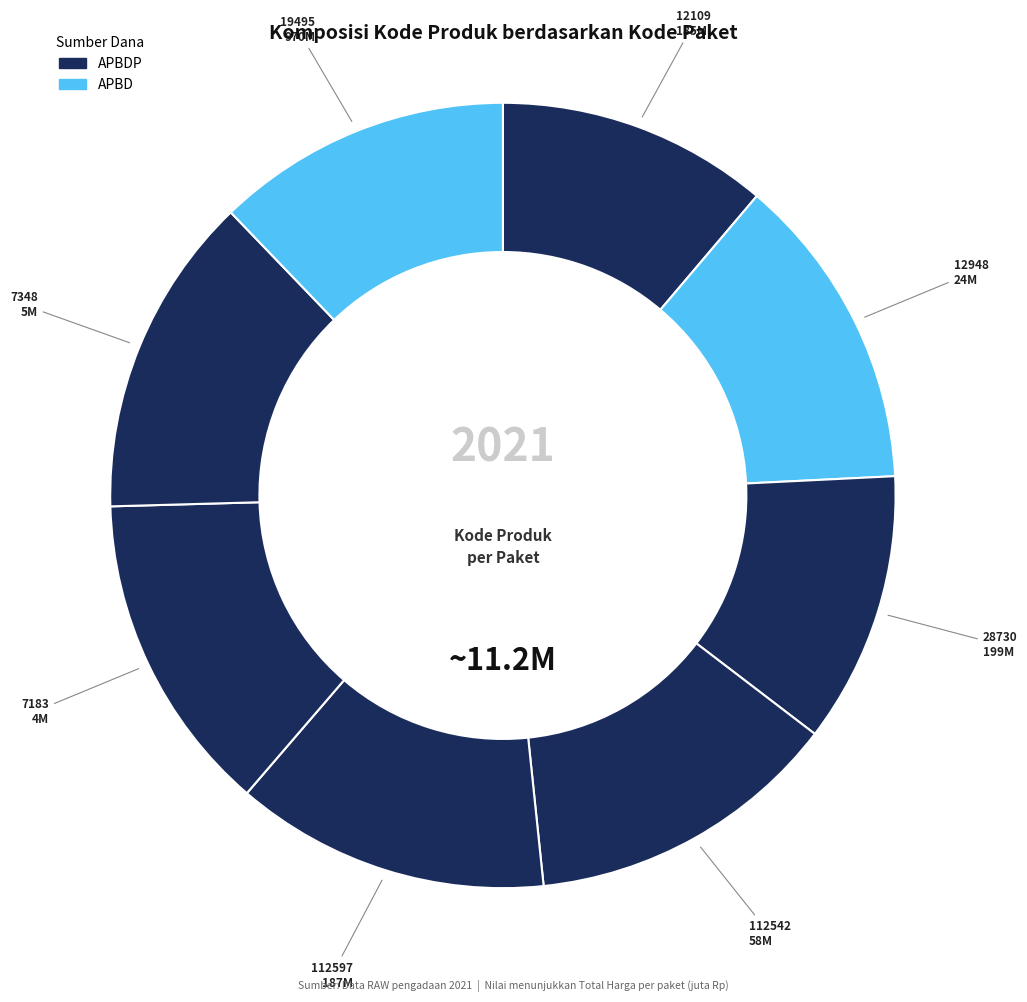

Count the number of slices in the pie.

8